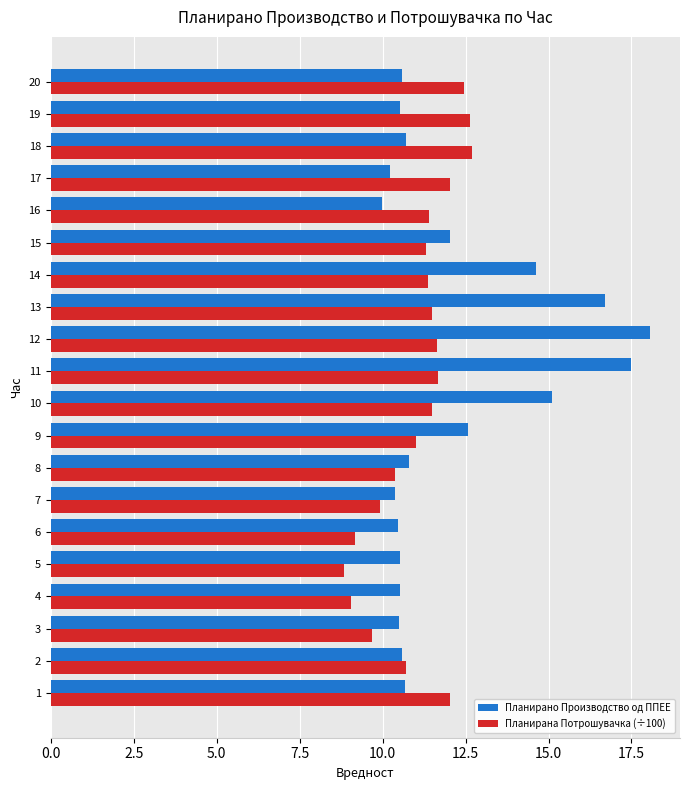

What is the spread (max minus min) of values at 19?

2.1